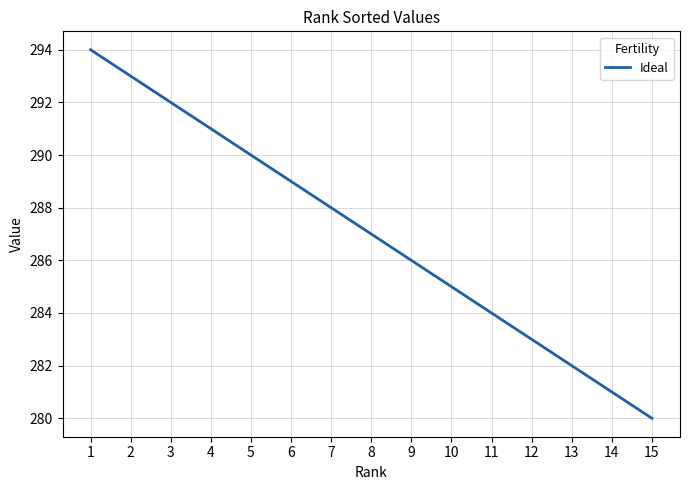

List the labels in order of value, largest first.

1, 2, 3, 4, 5, 6, 7, 8, 9, 10, 11, 12, 13, 14, 15